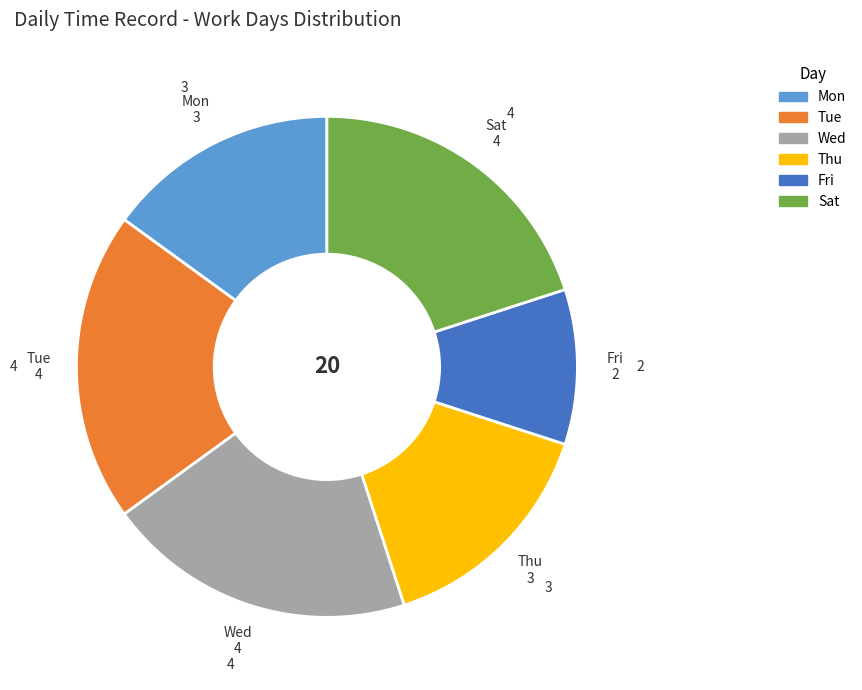

Is there a majority slice in this chart?

No